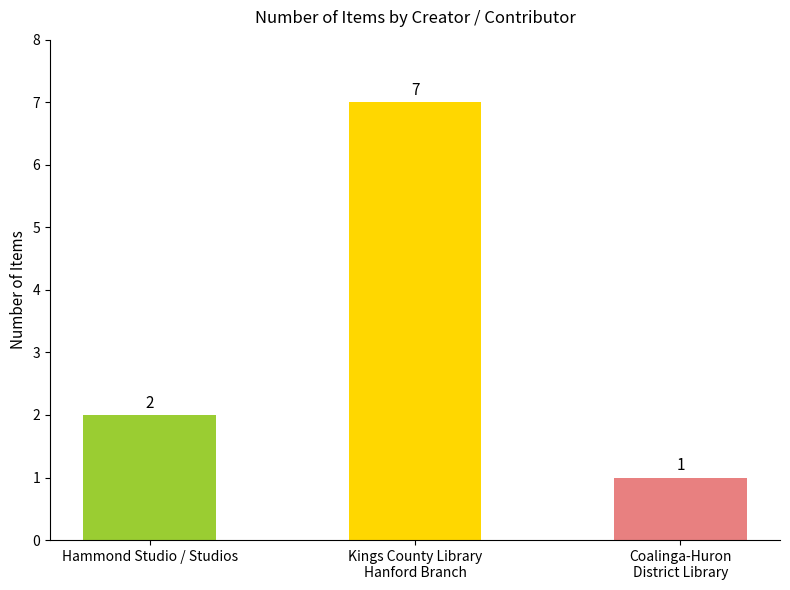

How many series are shown in this chart?

1